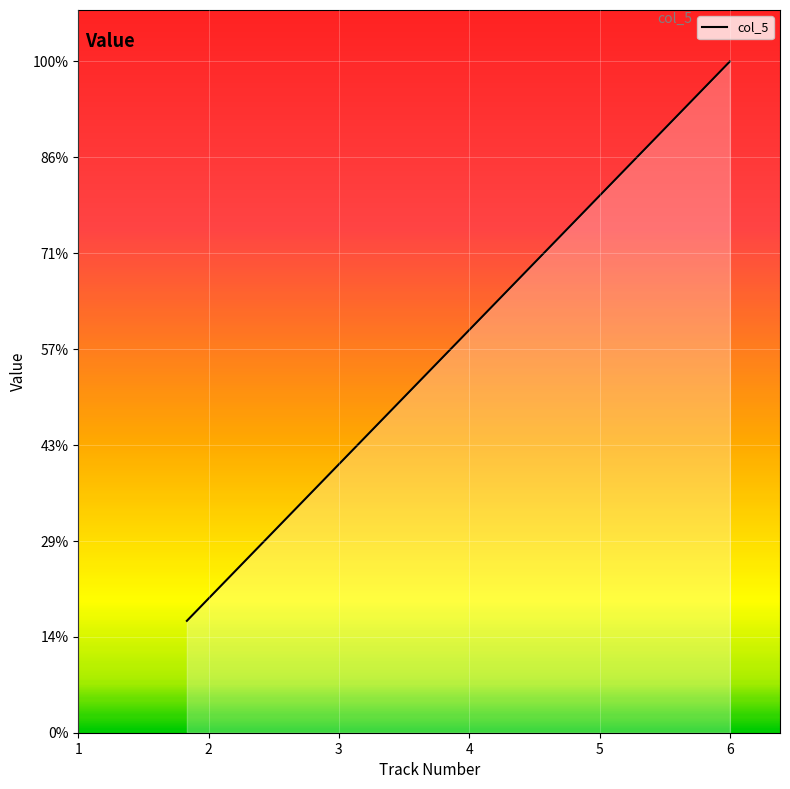

Does the chart have visible grid lines?

Yes